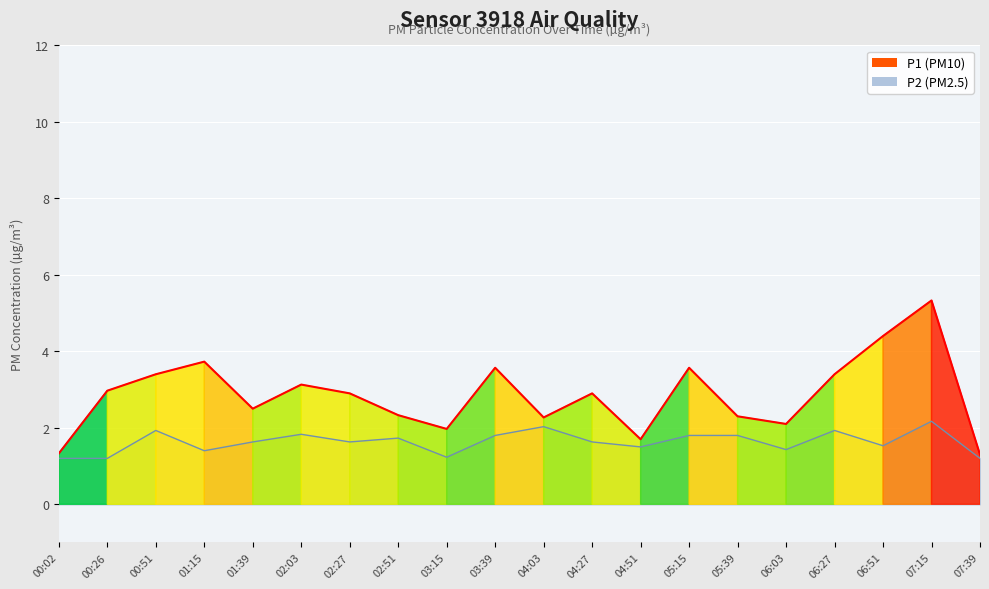

What is the minimum value shown in the chart?

1.2